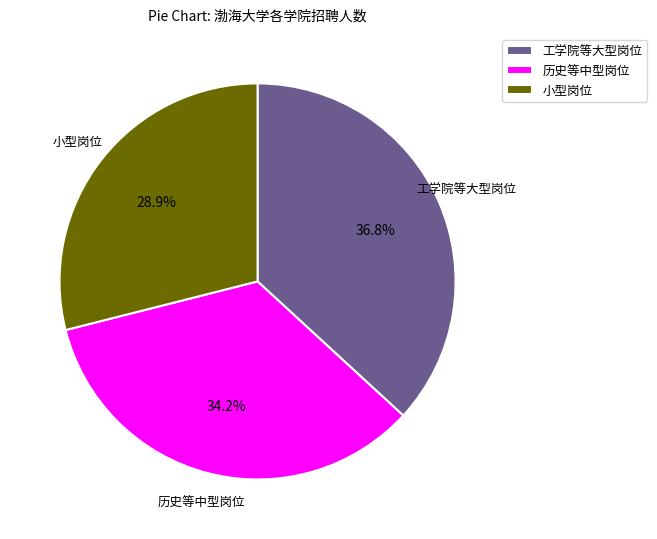

Count the number of slices in the pie.

3